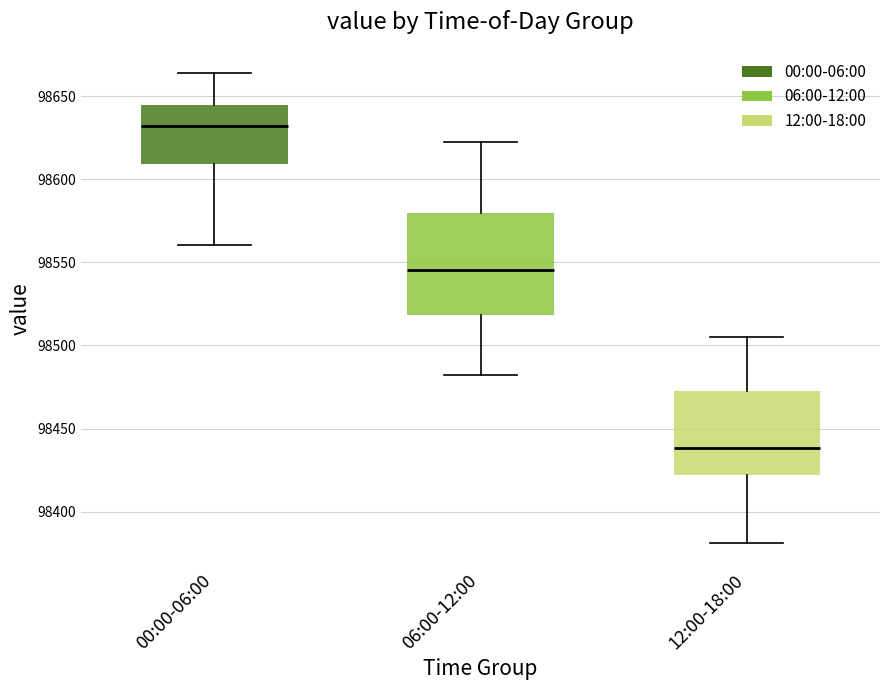

Which box's median line is the highest?

00:00-06:00